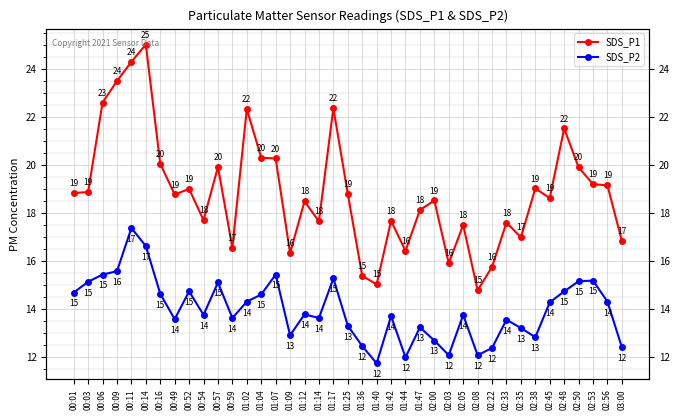

Which series changed the most between 00:14 and 01:09?

SDS_P1